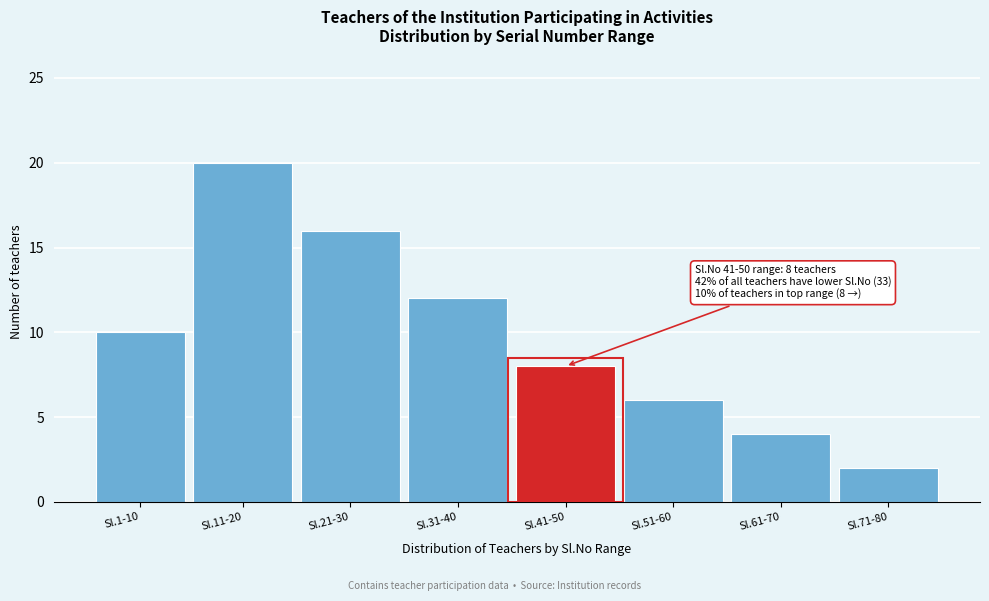

Reading left to right, list all the values displayed in this chart.

10	20	16	12	8	6	4	2